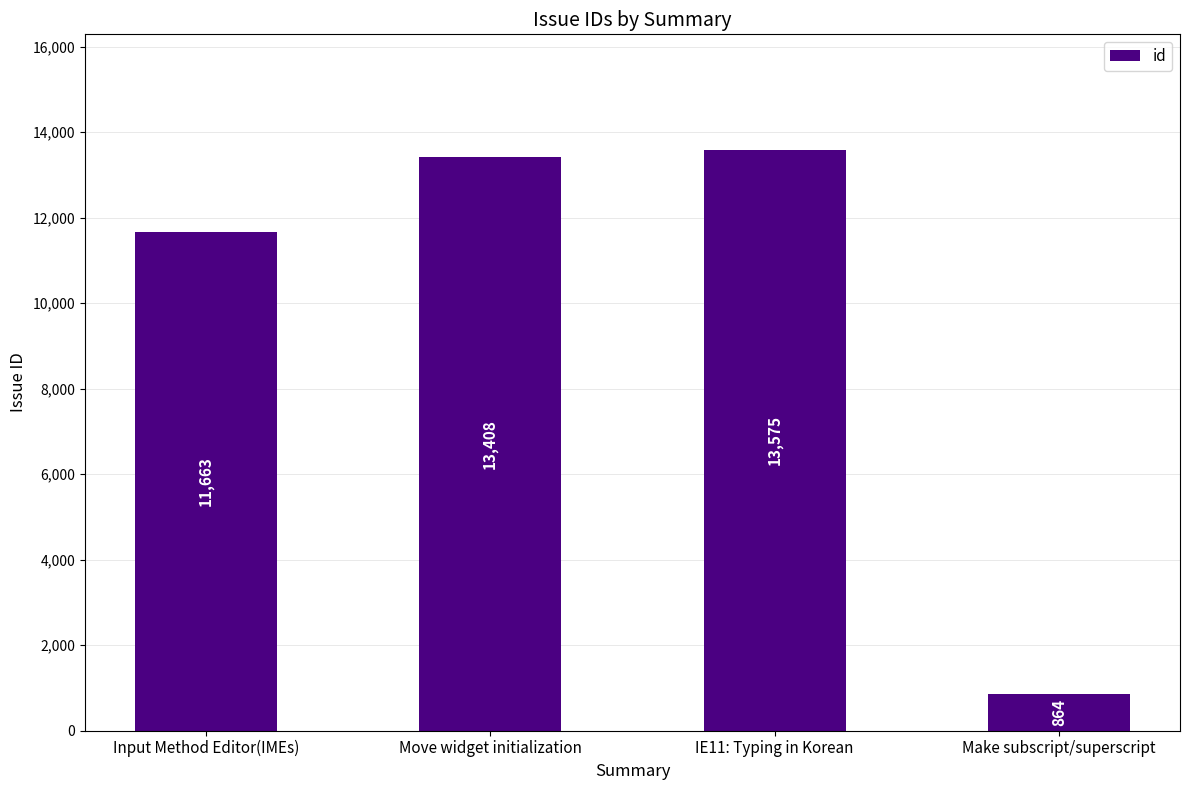

Between Move widget initialization and IE11: Typing in Korean, which is larger?

IE11: Typing in Korean